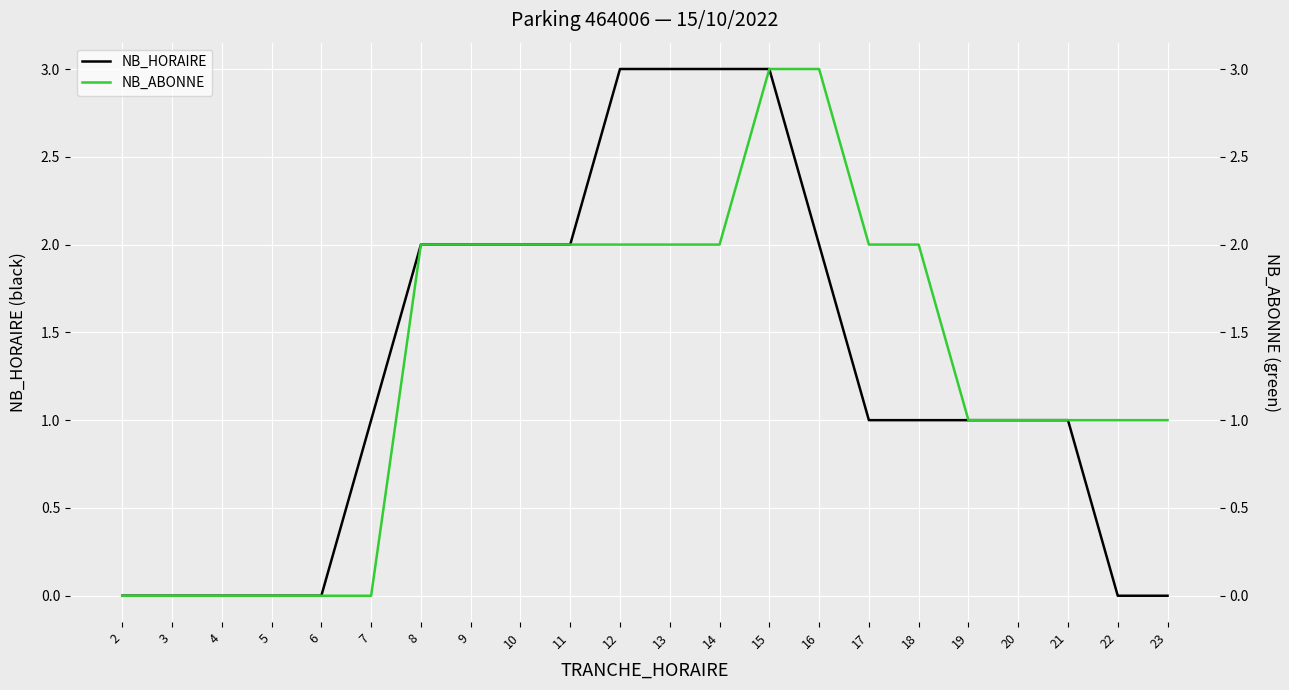

What is the total value across all series at 20?

2